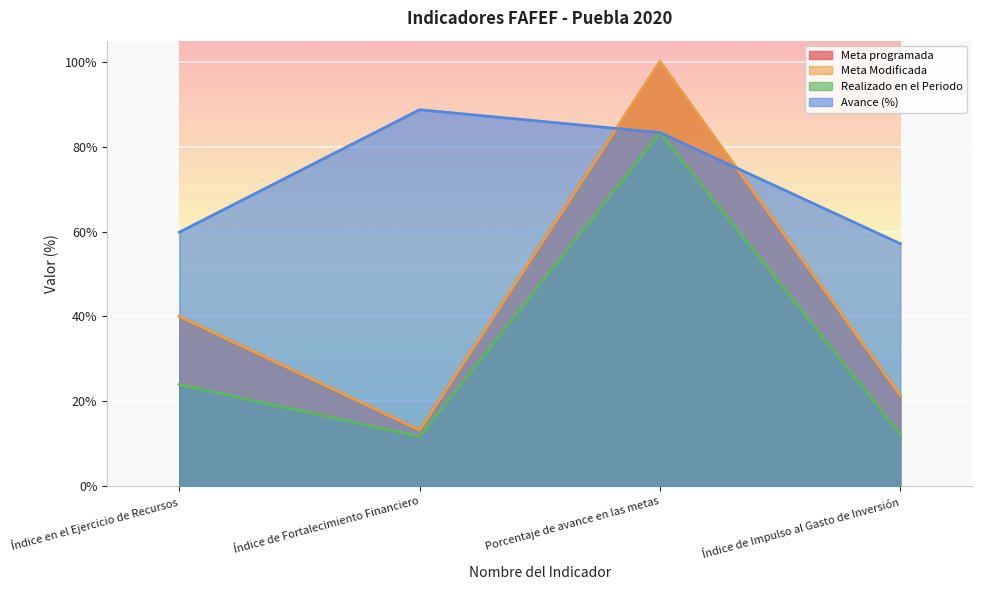

List the labels in order of Realizado en el Periodo value, smallest first.

Índice de Fortalecimiento Financiero, Índice de Impulso al Gasto de Inversión, Índice en el Ejercicio de Recursos, Porcentaje de avance en las metas